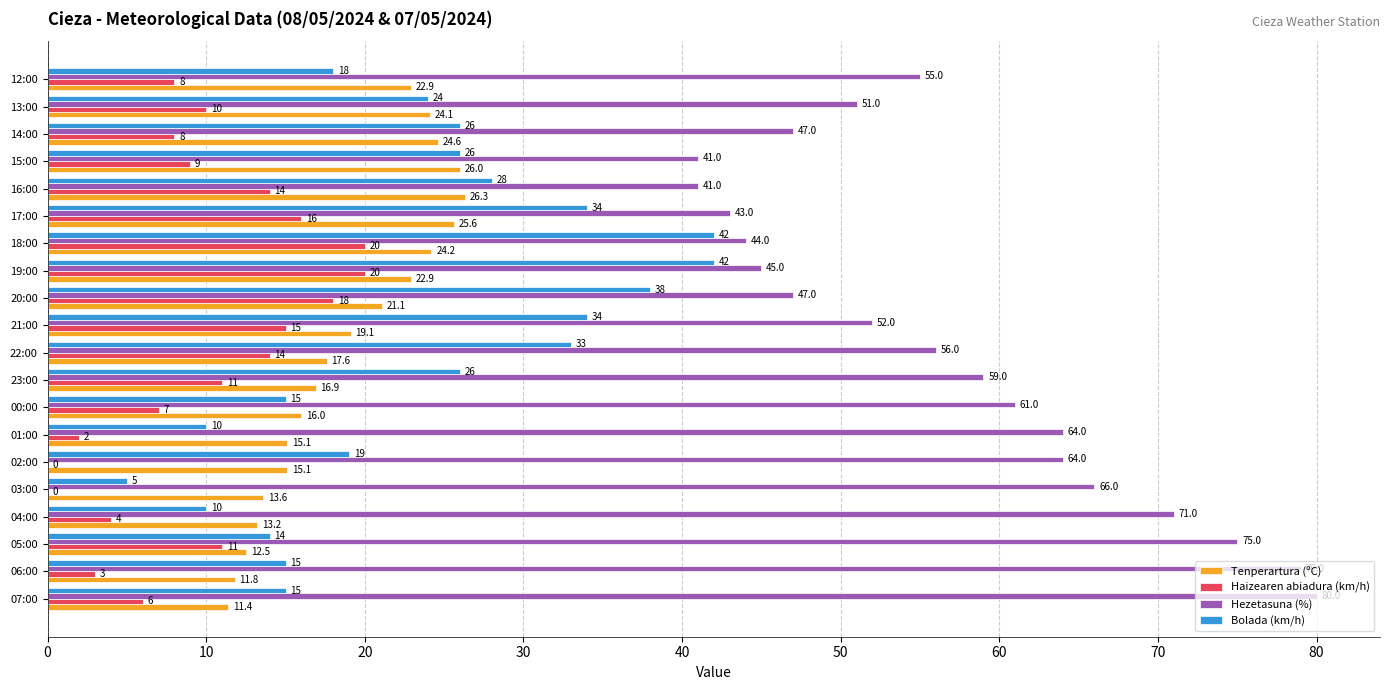

Which series changed the most between 13:00 and 12:00?

Bolada (km/h)